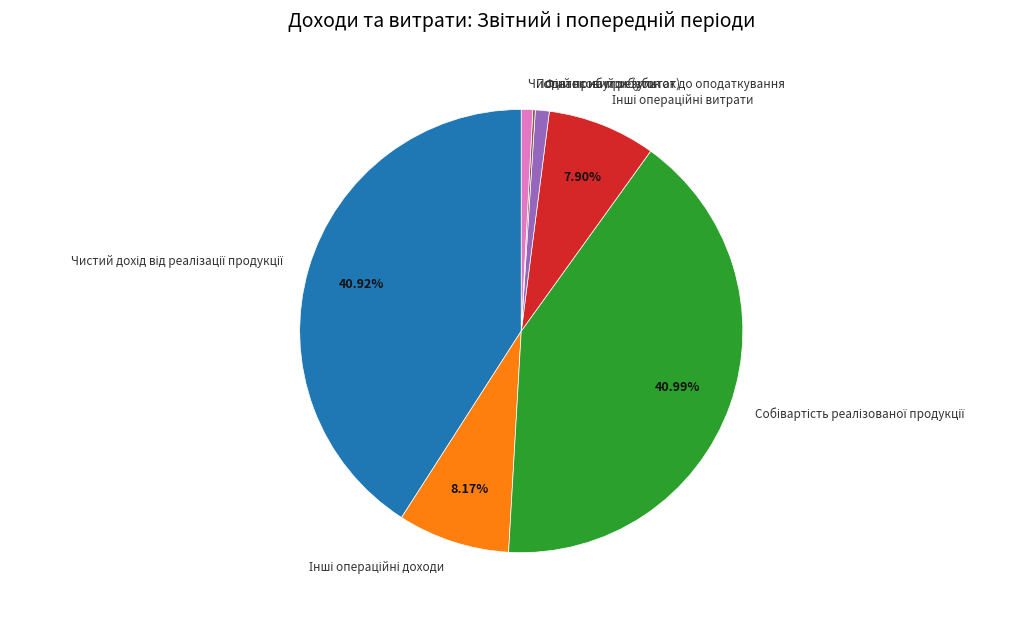

Does Чистий прибуток (збиток) account for over 50% of the chart?

No